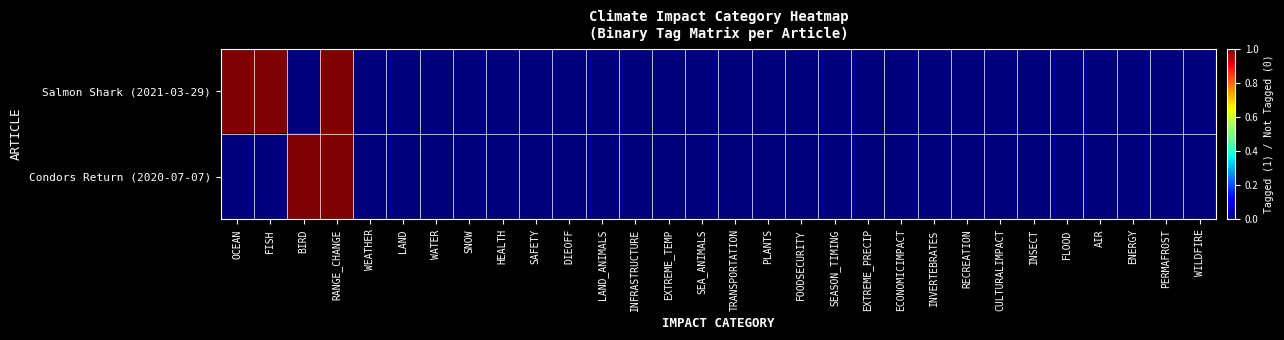

List the series in order of their overall mean, lowest first.

Condors Return (2020-07-07), Salmon Shark (2021-03-29)